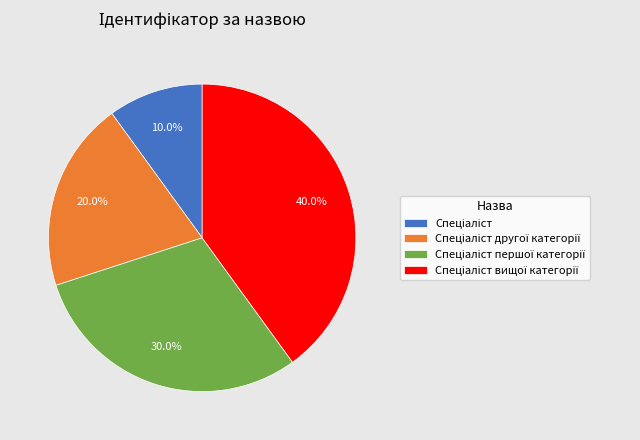

How many segments does this pie chart have?

4